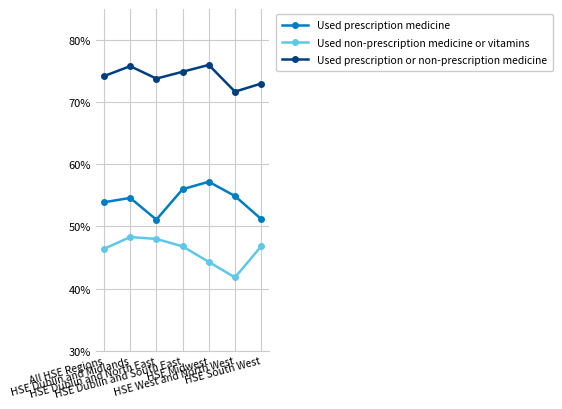

True or false: Used prescription or non-prescription medicine and Used prescription medicine cross at least once.

False